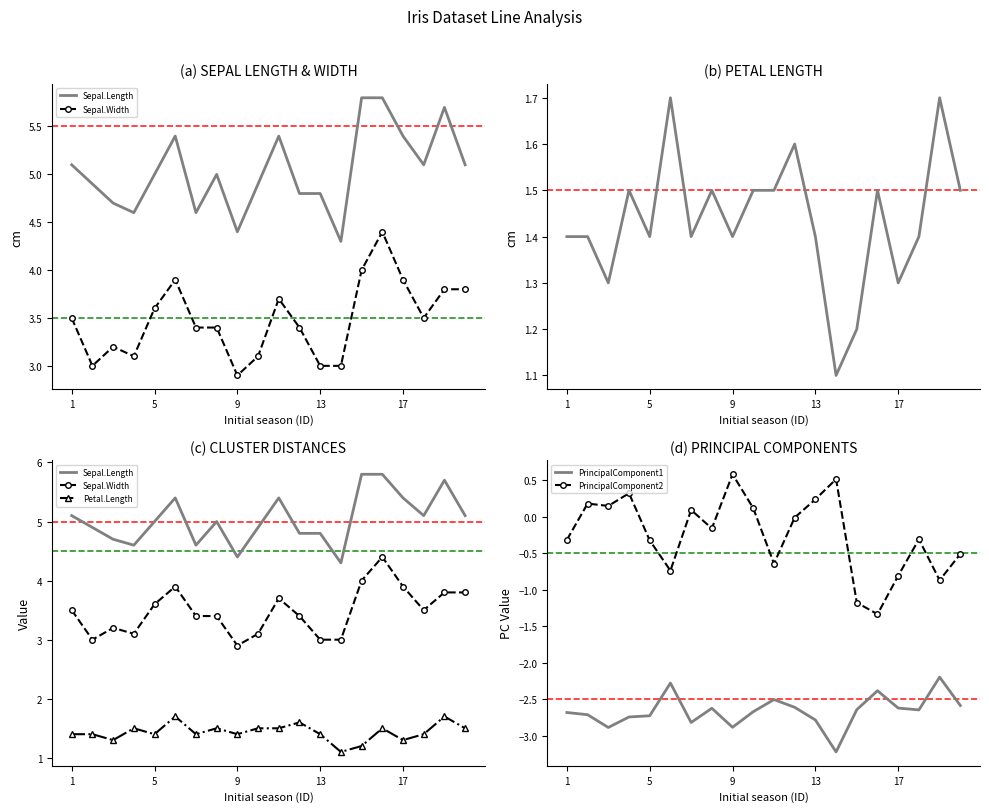

How many lines are shown in the chart?

5